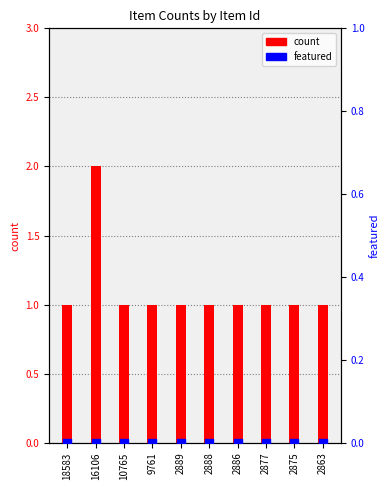

At which category is the sum across all series the highest?

16106